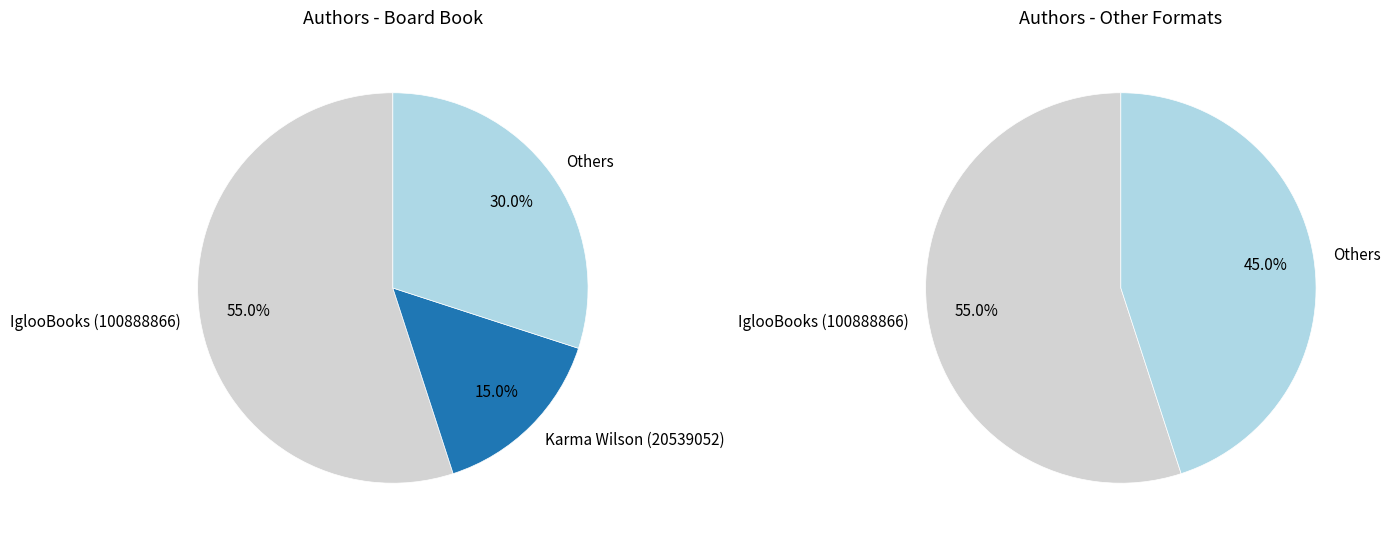

True or false: Karma Wilson (20539052) accounts for 1% of the total.

False